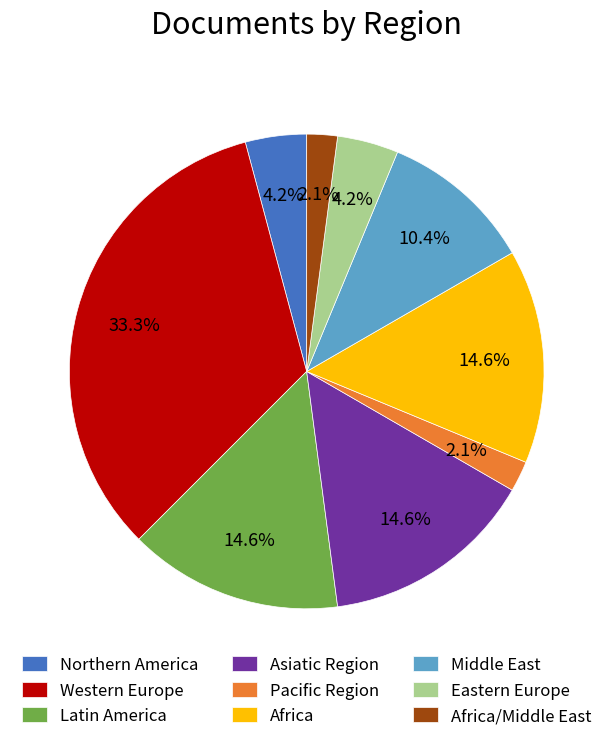

To the nearest percent, what is the average slice percentage?

11%